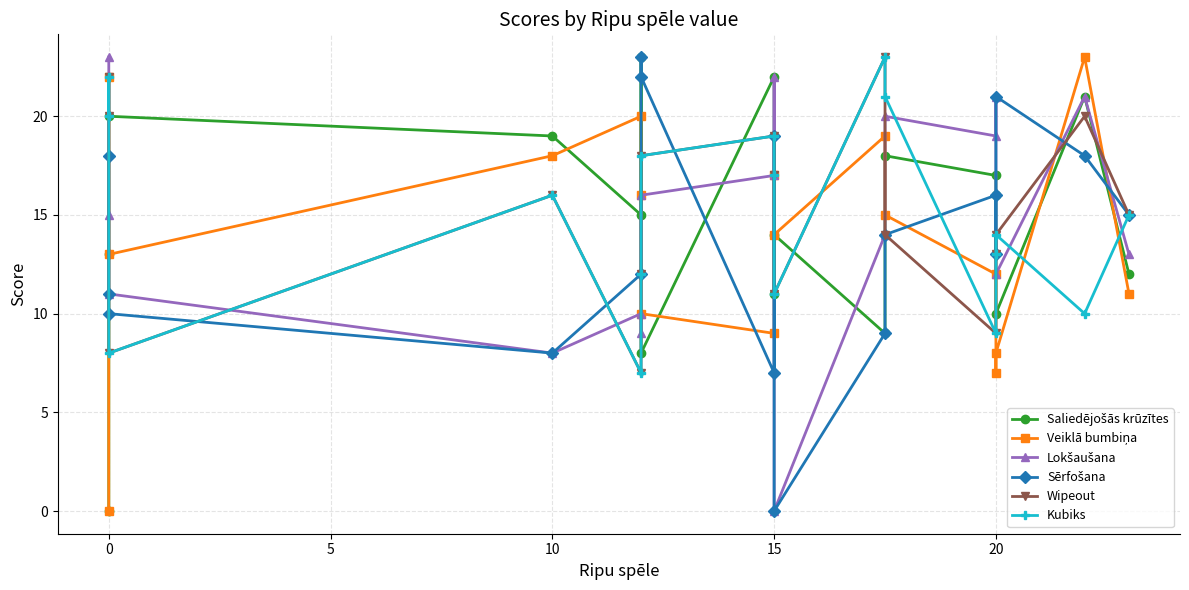

Is it true that Kubiks equals 4 at 5?

False